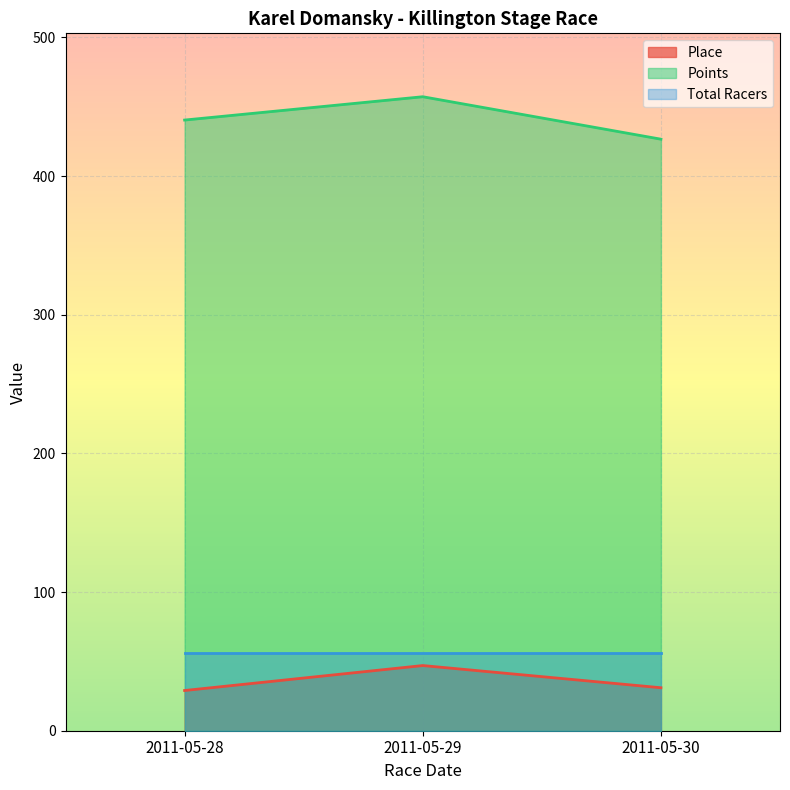

What are all the series names shown in the legend?

Place, Points, Total Racers